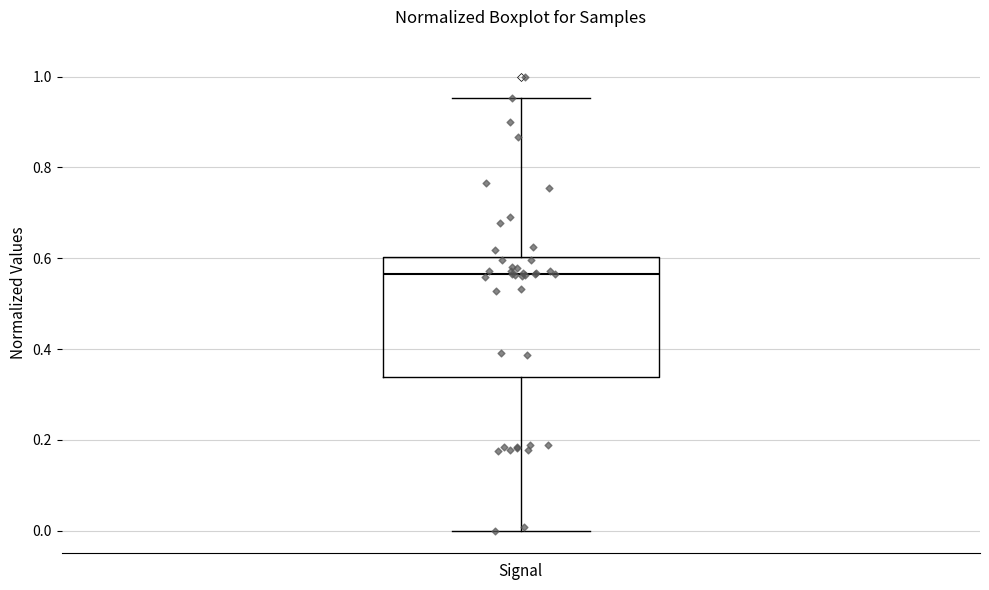

Read this box plot against the y-axis: the position of the median line, the range covered by the box, and the ends of both whiskers. The values are not printed on the chart, so give them approximately, as read against the axis.

median 0.56, box 0.34 to 0.60, whiskers 0.00 to 0.96